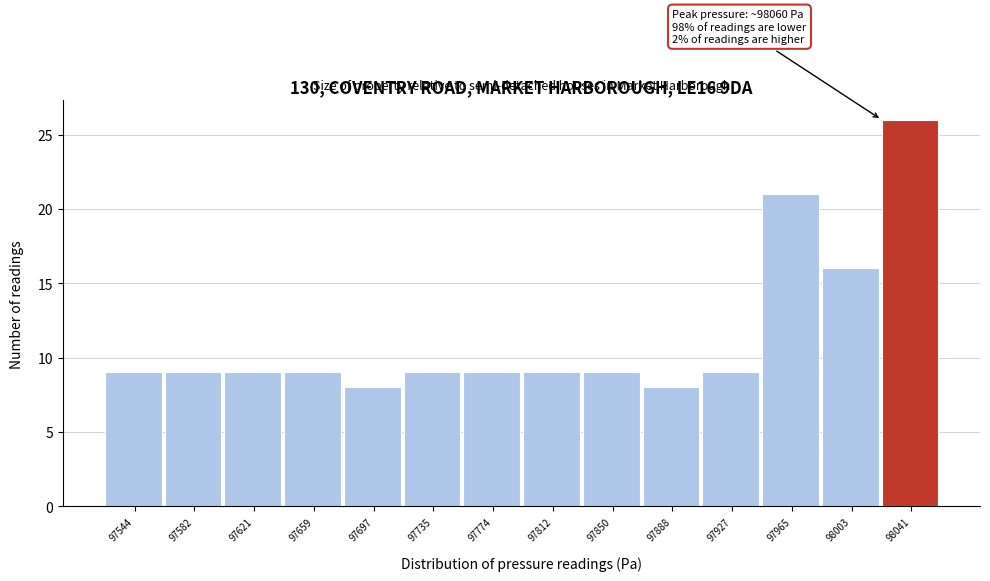

Which range on the x-axis has the tallest bar?

98020 to 98060